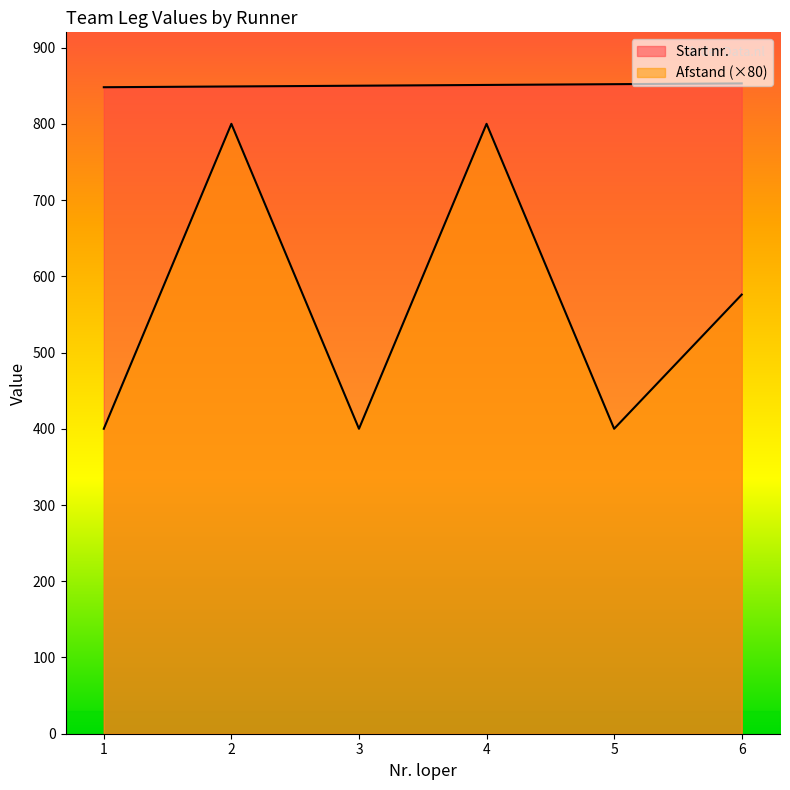

What is the difference between the maximum and minimum values in the Afstand series?

400